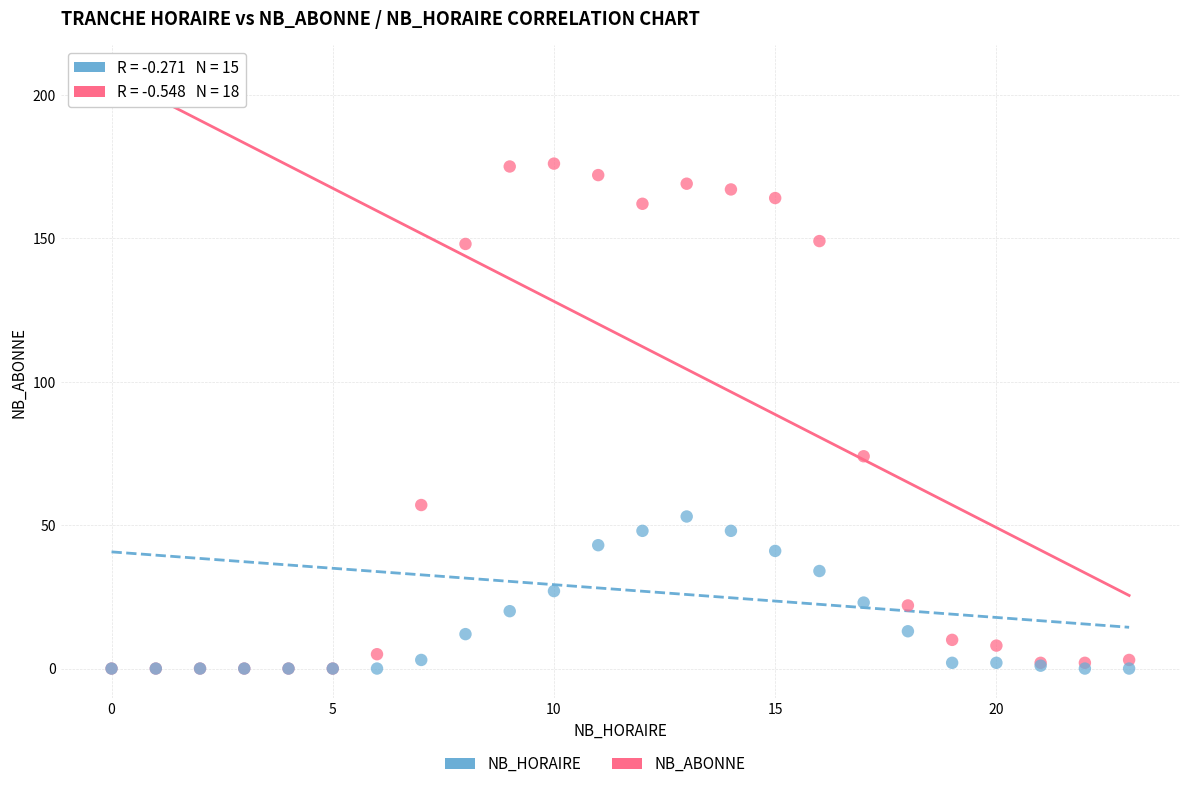

In the NB_ABONNE series, what Y value is closest to 88?

74